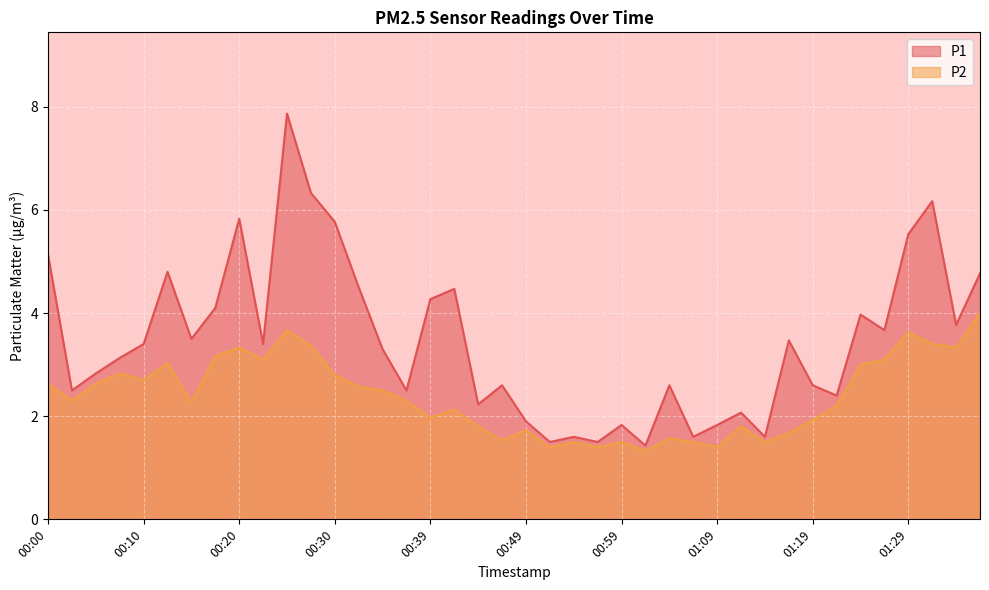

What position from the left is 01:36?

40